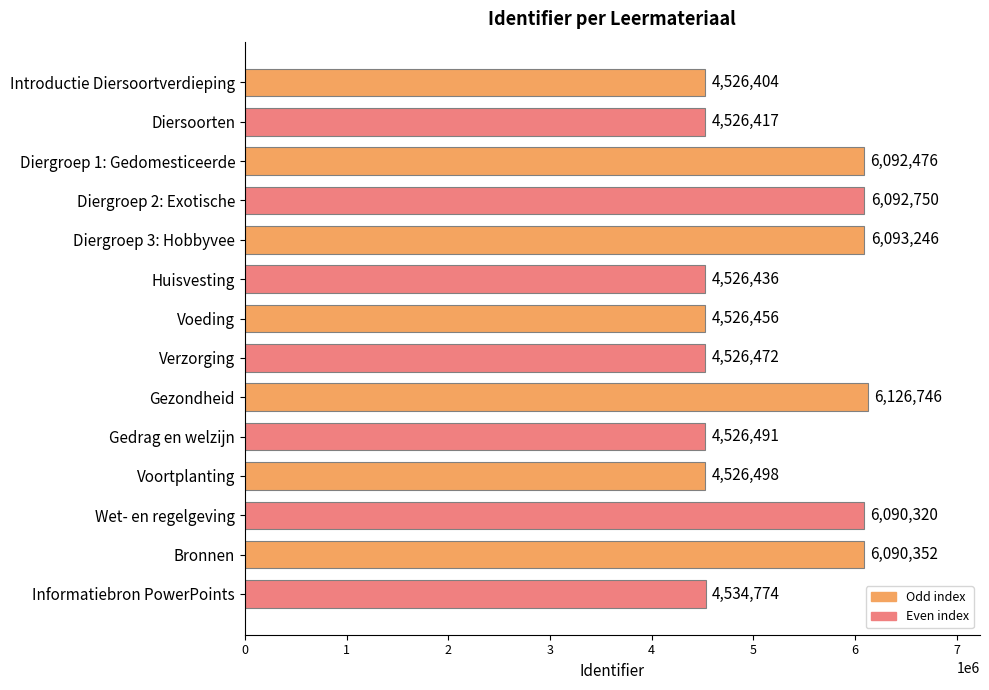

Which has a higher value, Diergroep 2: Exotische or Huisvesting?

Diergroep 2: Exotische